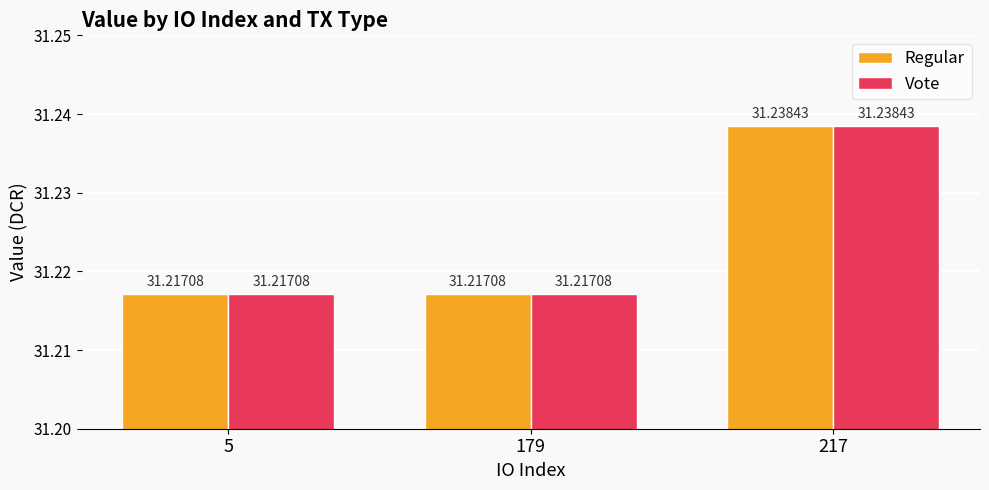

The Regular series shows 8.1 at 179. True or false?

False